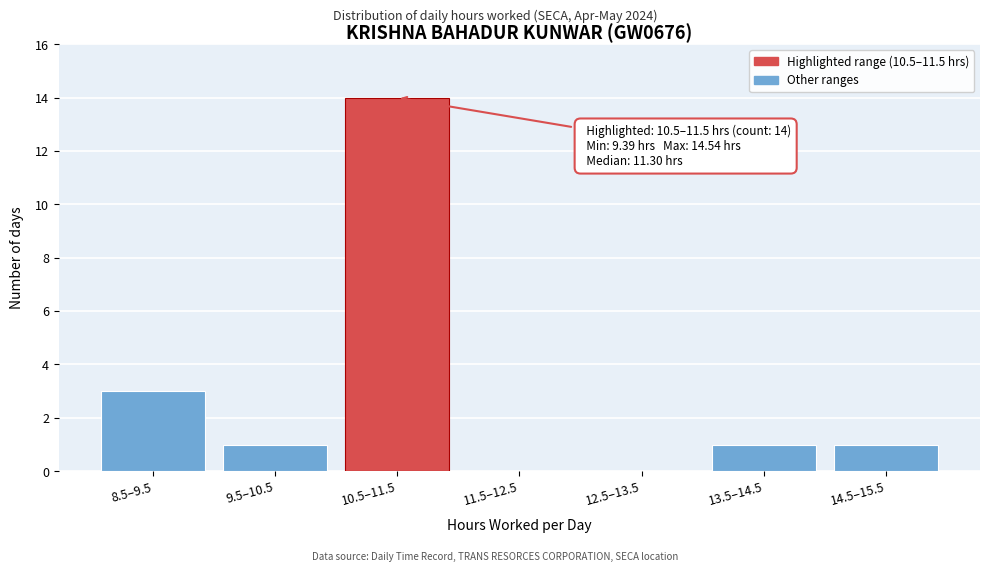

Reading right to left, list all the values displayed in this chart.

14.5–15.5=1	13.5–14.5=1	12.5–13.5=0	11.5–12.5=0	10.5–11.5=14	9.5–10.5=1	8.5–9.5=3